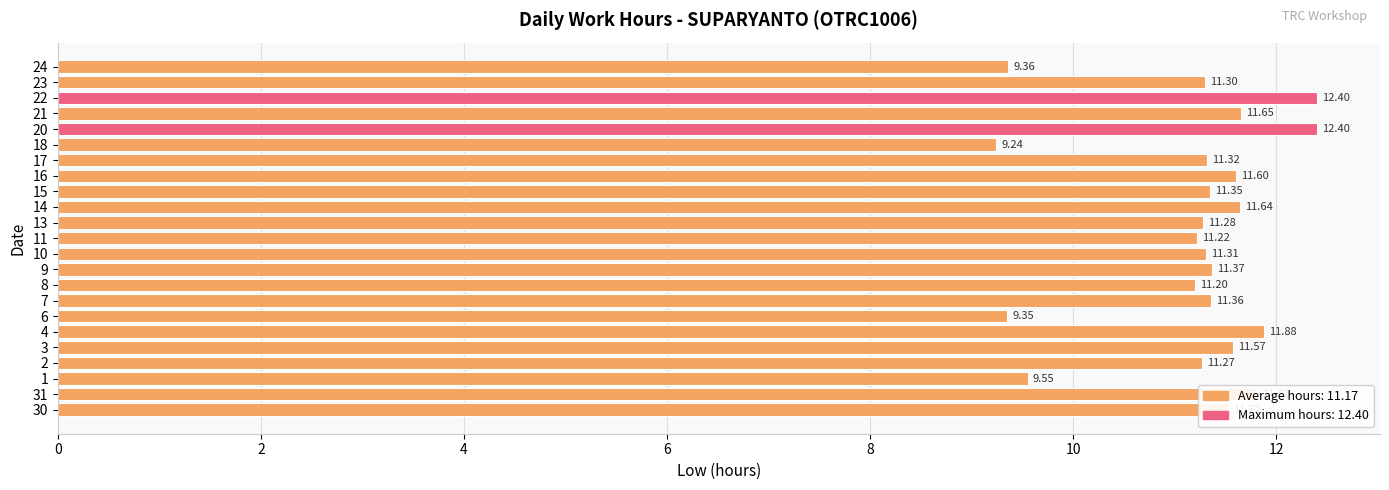

Between 8 and 14, which is larger?

14